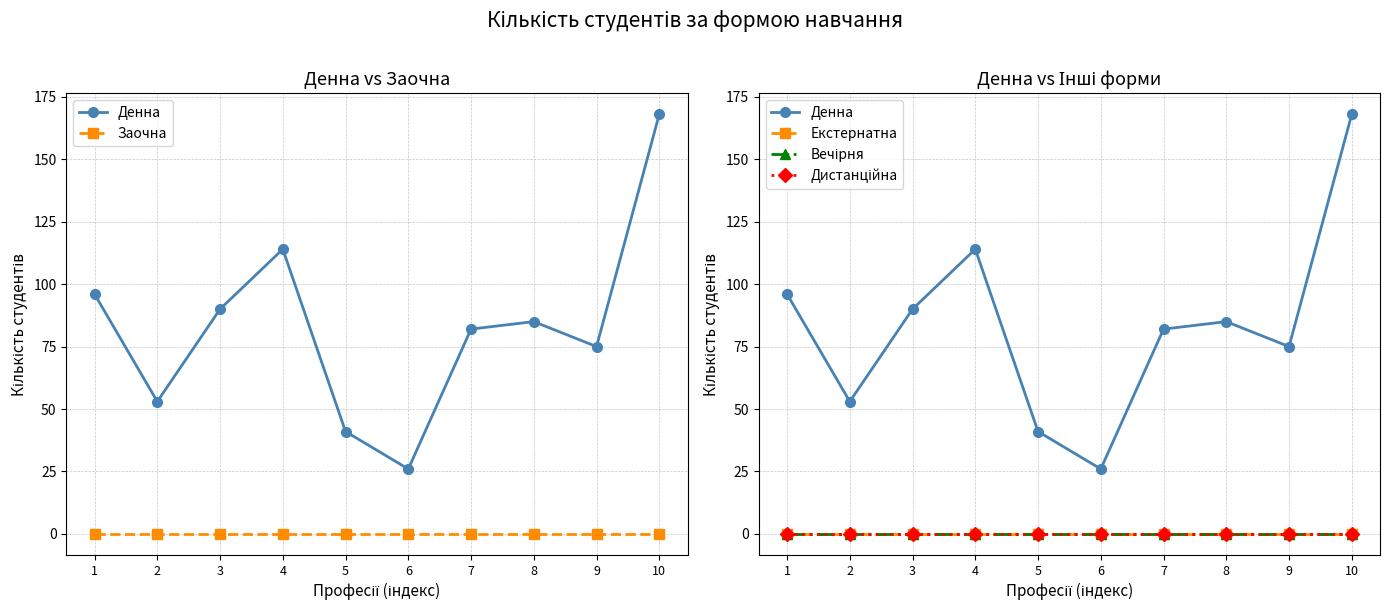

At 6, list the series in order from smallest to largest.

Заочна, Екстернатна, Вечірня, Дистанційна, Денна